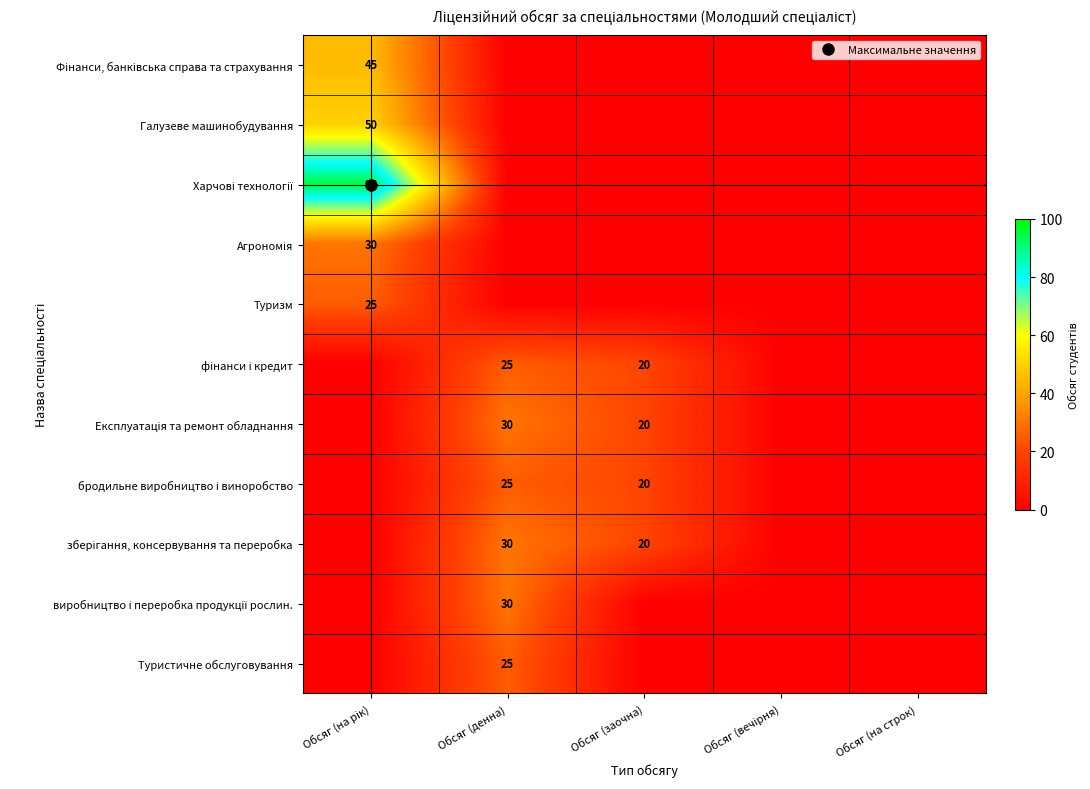

True or false: Фінанси, банківська справа та страхування has a value of 23 at Обсяг (на строк).

False